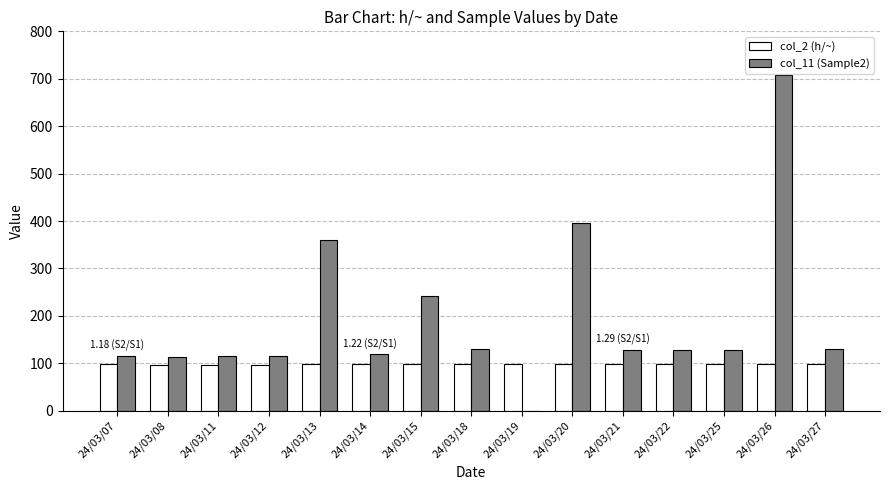

What is the highest value of the col_2 (h/~) series?

99.6